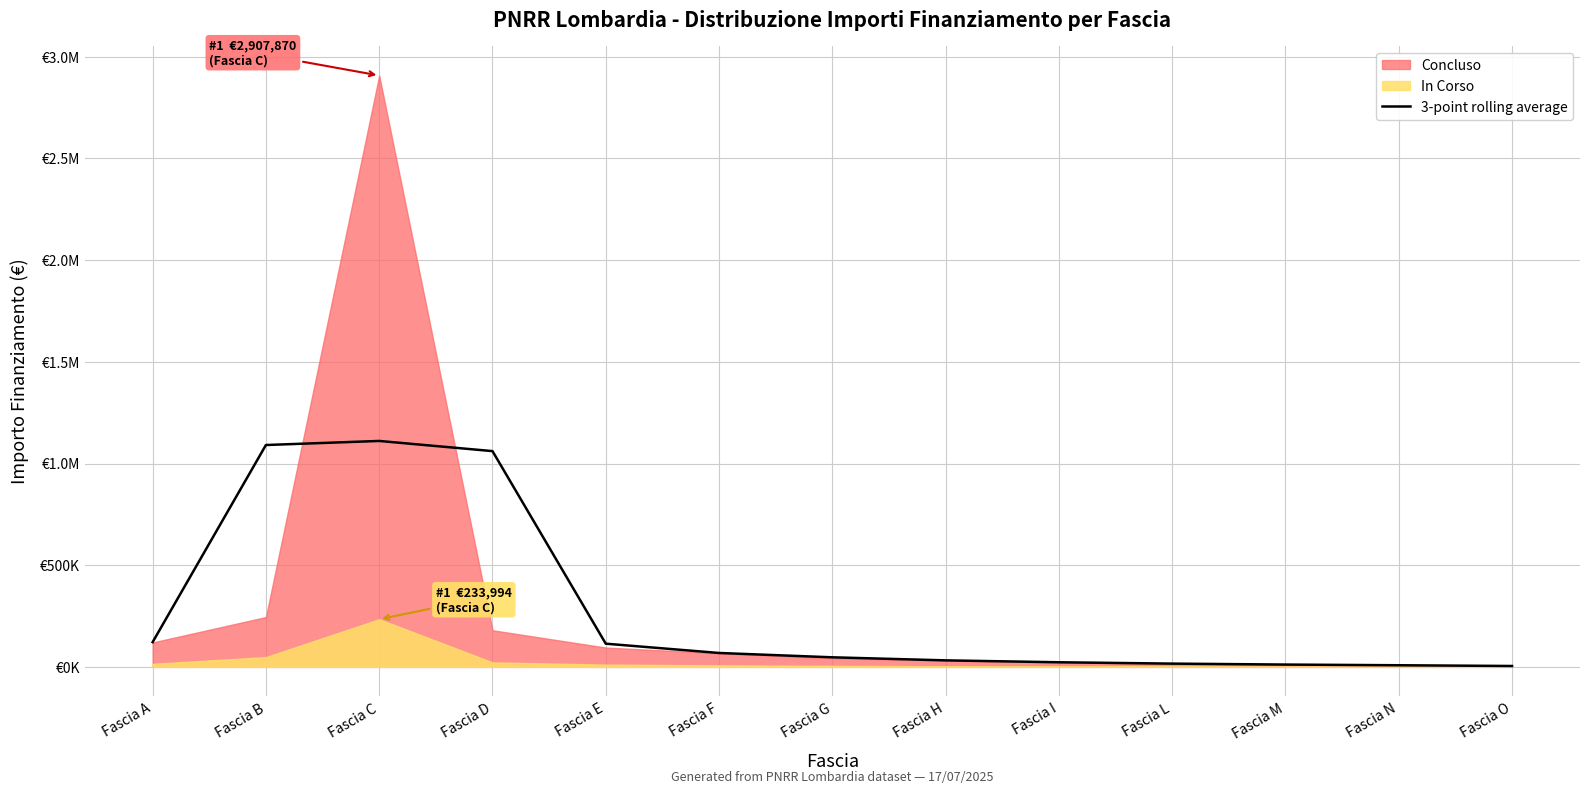

Does the chart display data point markers on the line(s)?

No